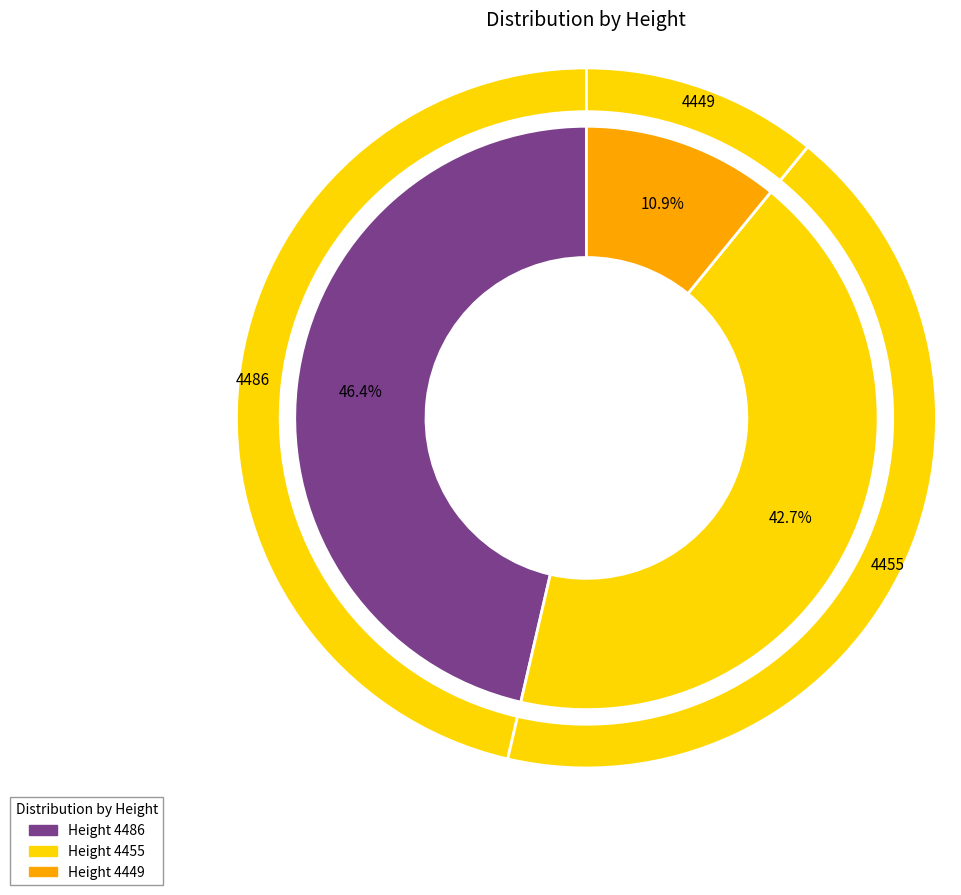

Does any single category account for the majority?

No